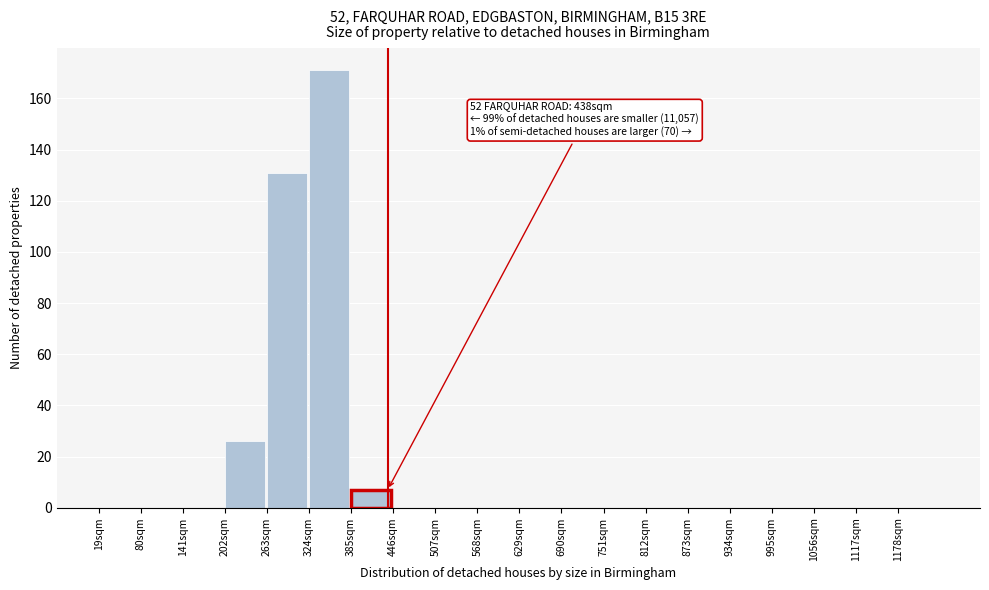

Over which range of the x-axis is the bar tallest?

324 to 385